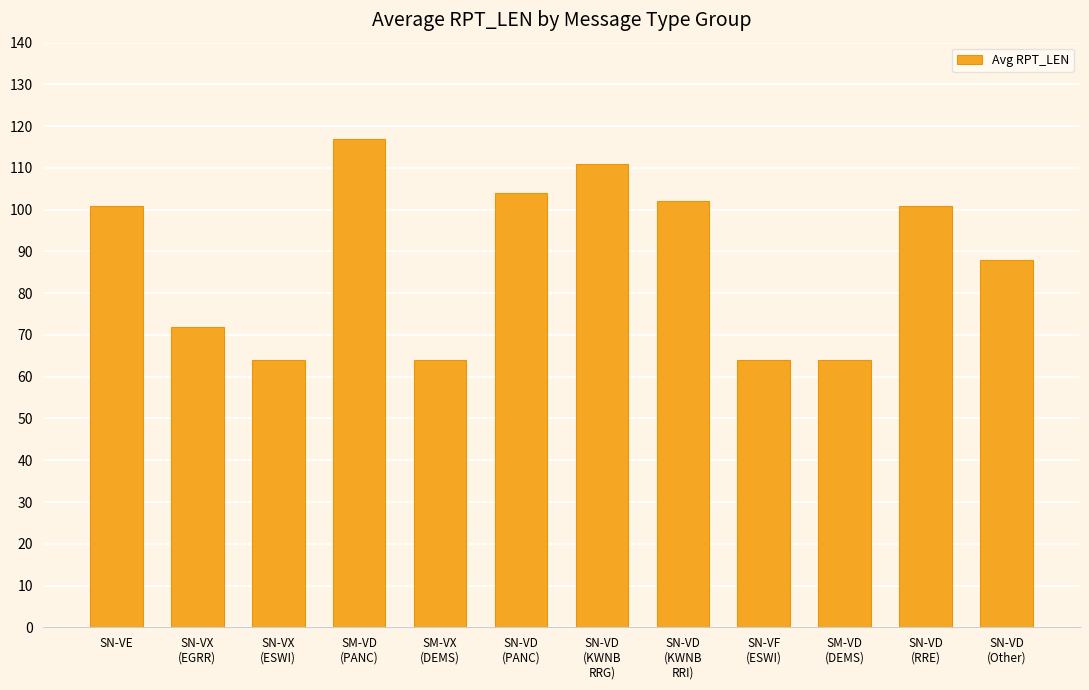

What is the sum of all values?

1052